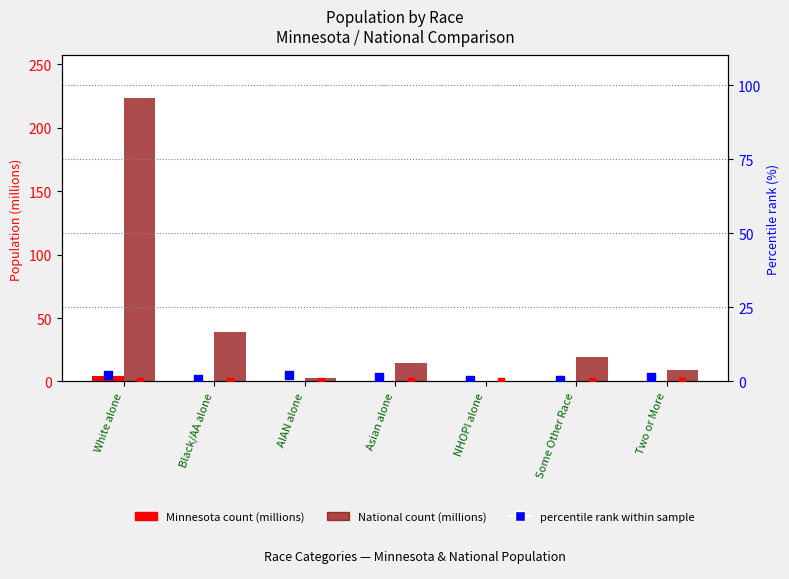

Which series contains the highest Y value?

National (millions)